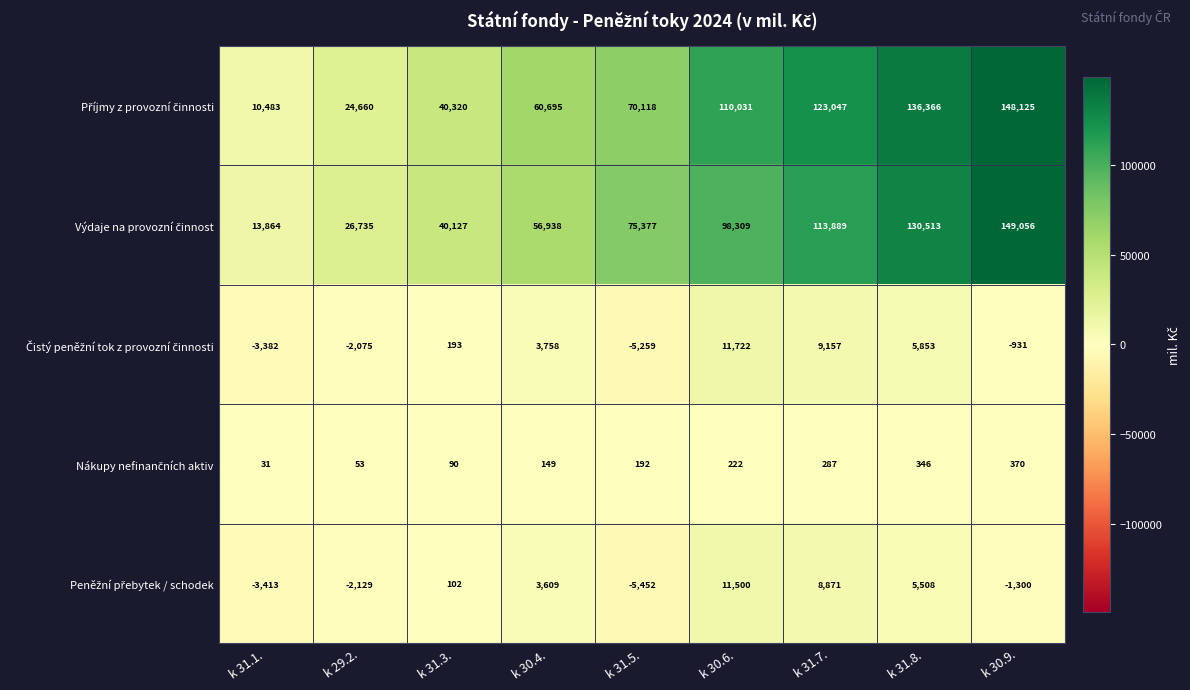

What is the smallest value displayed?

-5452